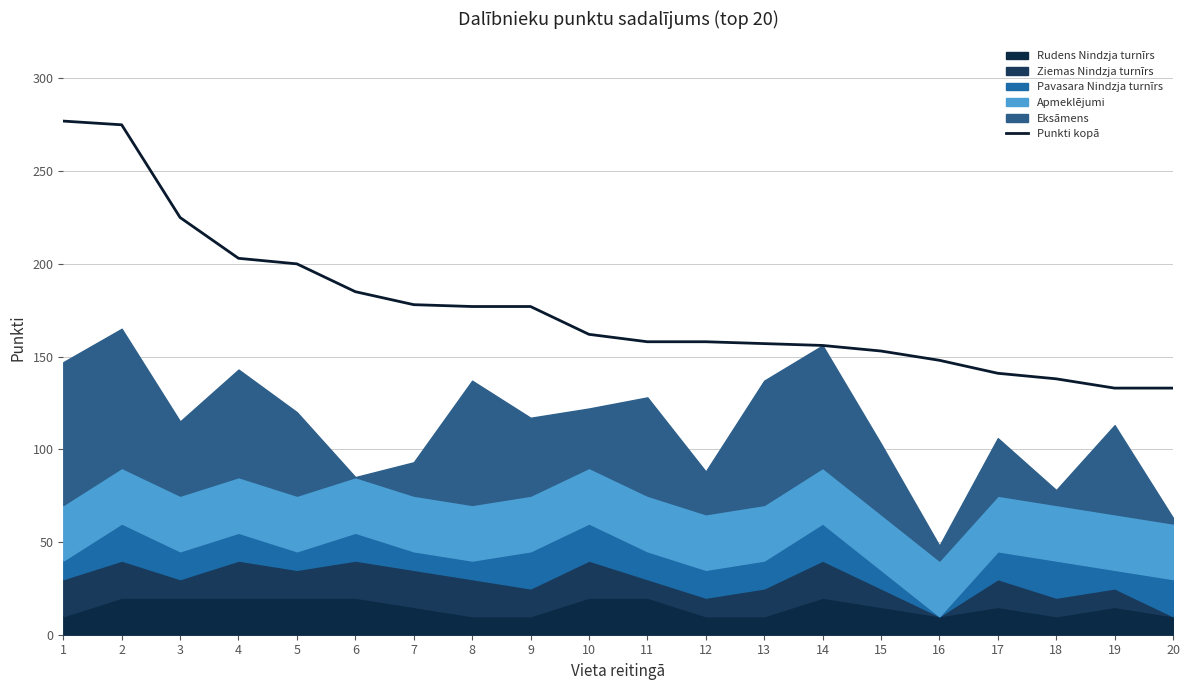

Reading left to right, extract all data points from this chart.

277	275	225	203	200	185	178	177	177	162	158	158	157	156	153	148	141	138	133	133